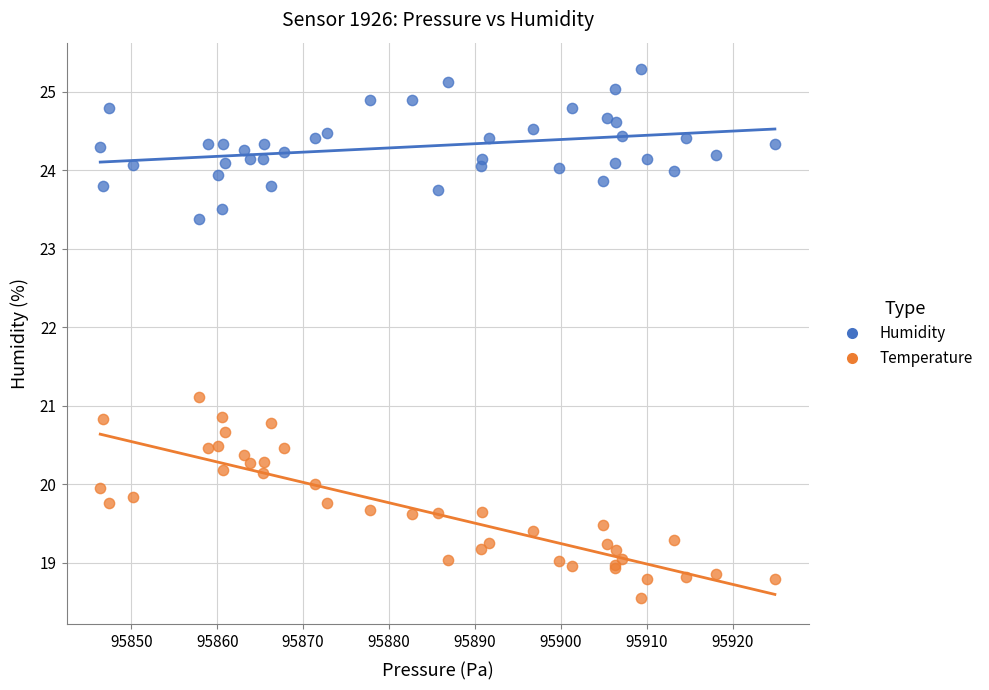

What are all the series names shown in the legend?

Humidity, Temperature